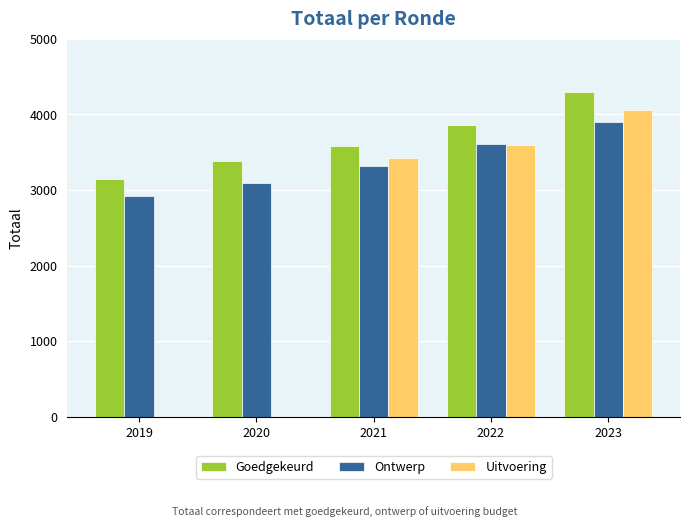

True or false: Goedgekeurd has a value of 1430.5 at 2021.

False